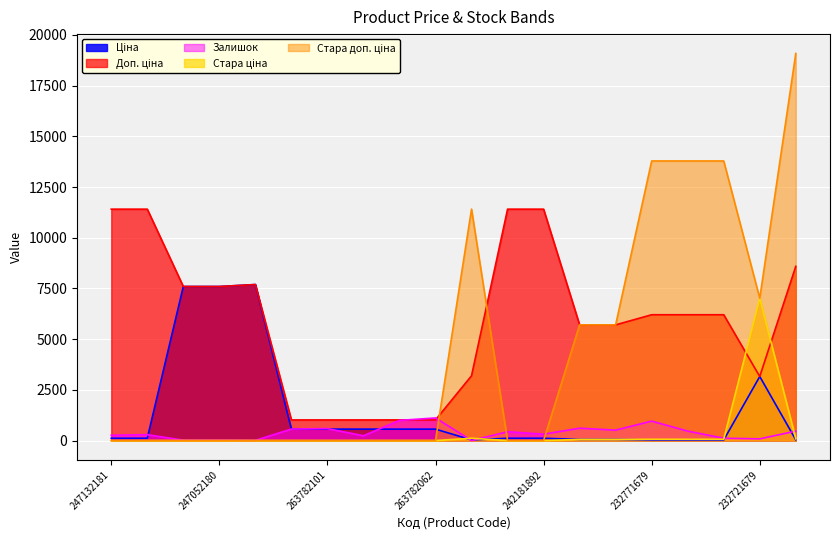

What position from the left is 263782102?

6